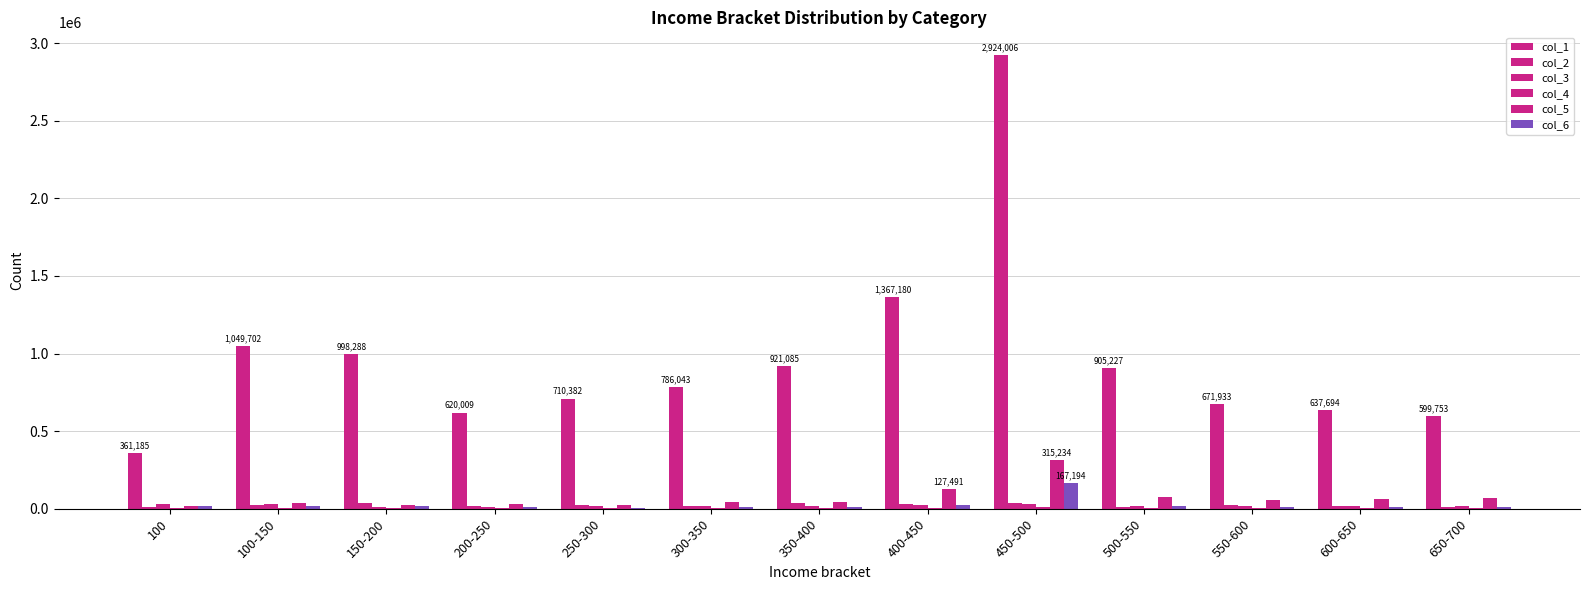

Which has a higher value, 200-250 or 400-450?

400-450